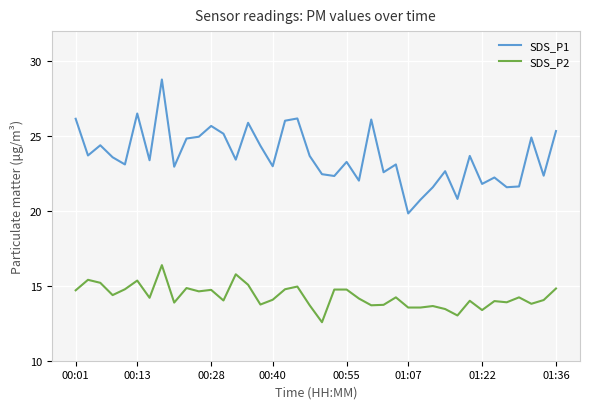

Rank the series by their average value, from highest to lowest.

SDS_P1, SDS_P2